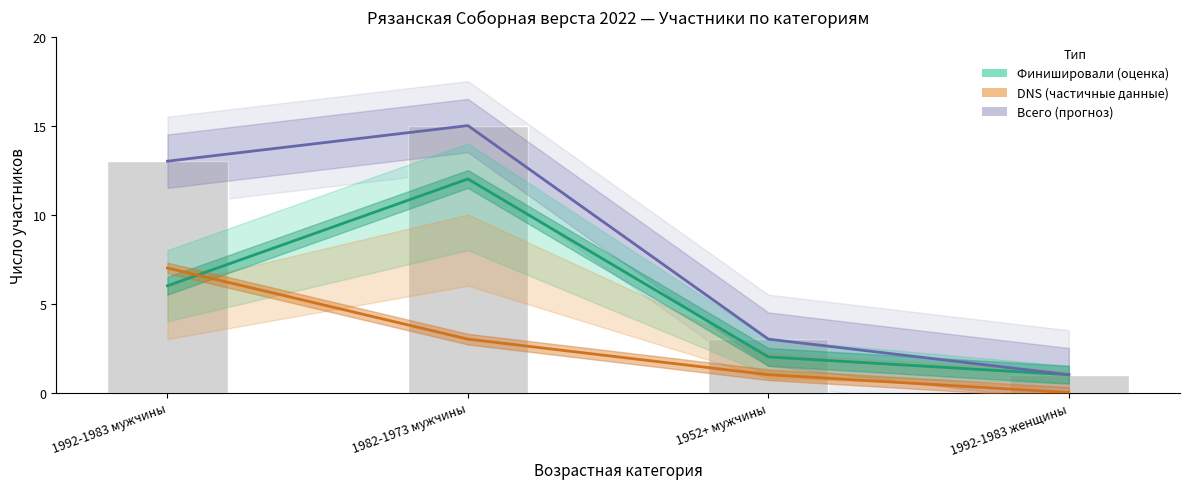

Which series changed the most between 1992-1983 мужчины and 1982-1973 мужчины?

Финишировали (оценка)